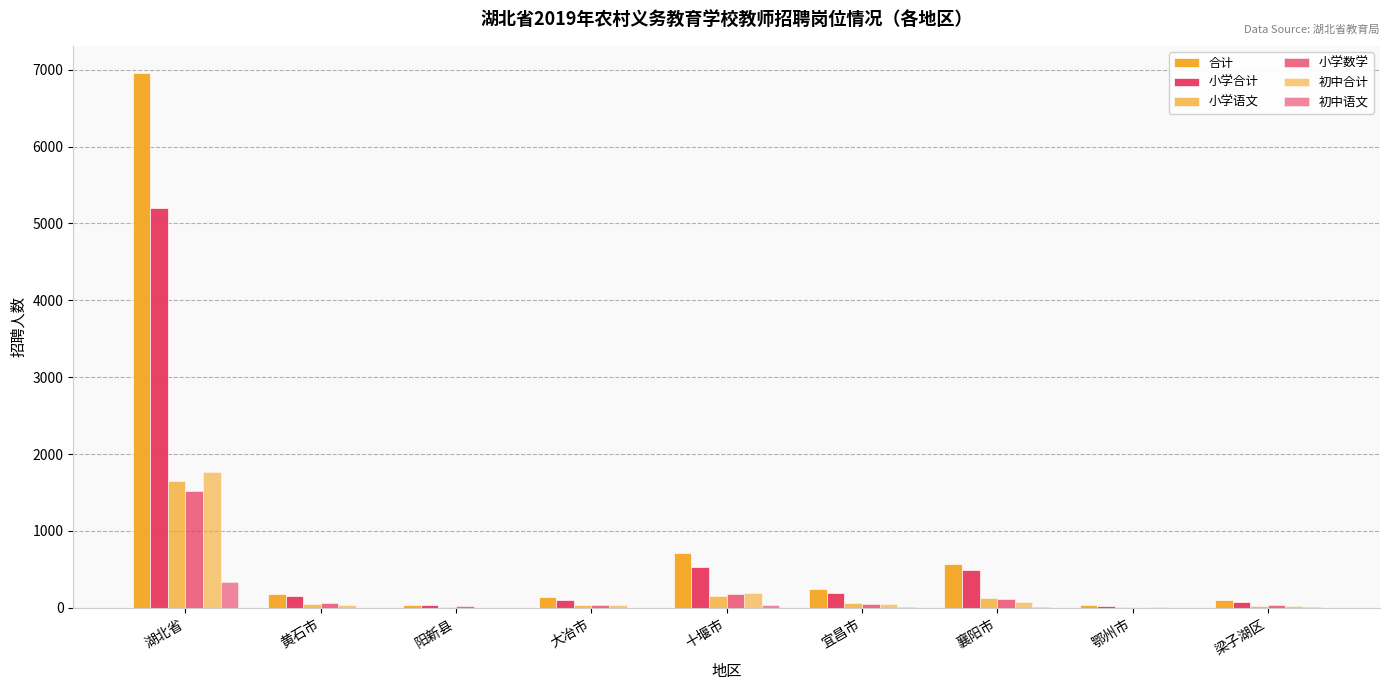

How many groups of bars are there?

9